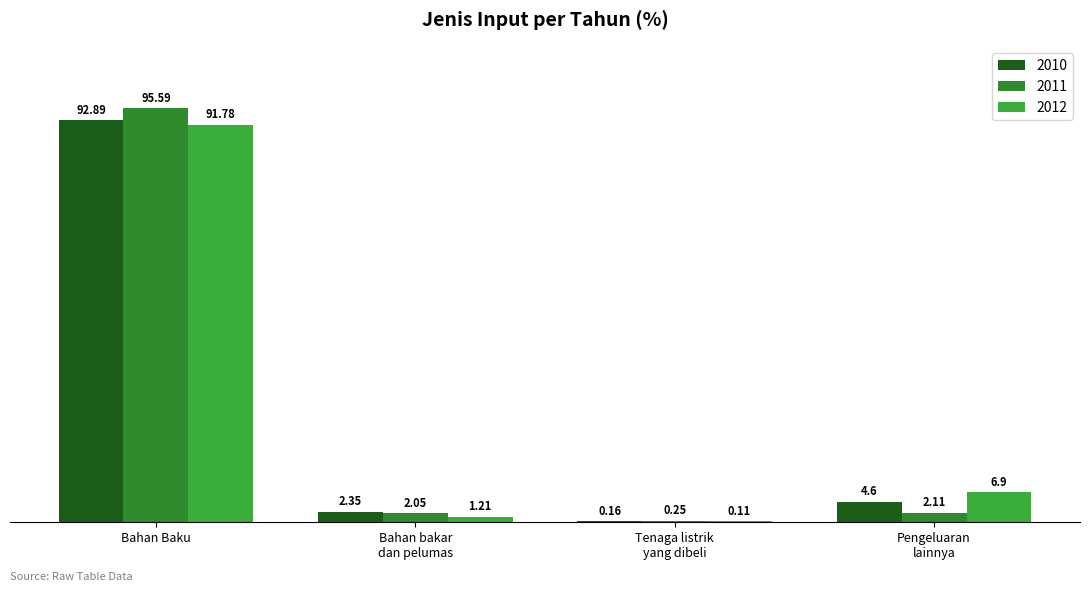

What is the maximum value shown in the chart?

95.6